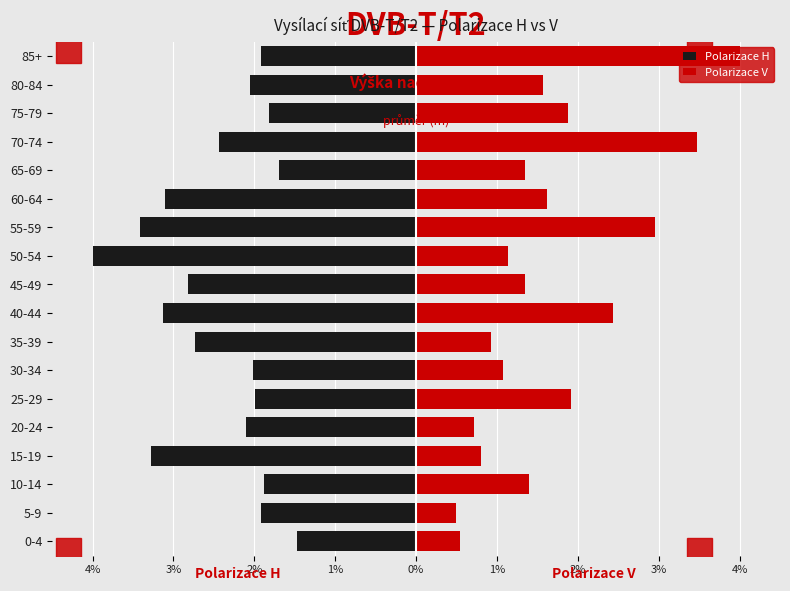

List the series in order of their peak value, lowest first.

Polarizace H, Polarizace V